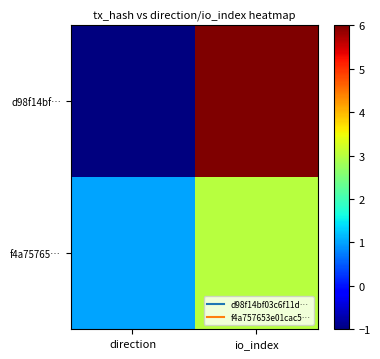

Rank the series by their maximum value, from highest to lowest.

d98f14bf…, f4a75765…